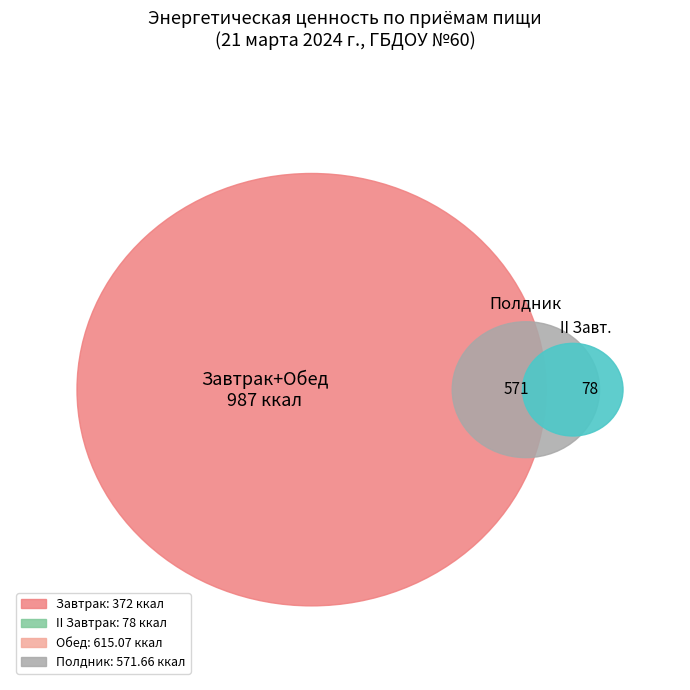

What is the smallest slice in the pie chart?

II Завтрак